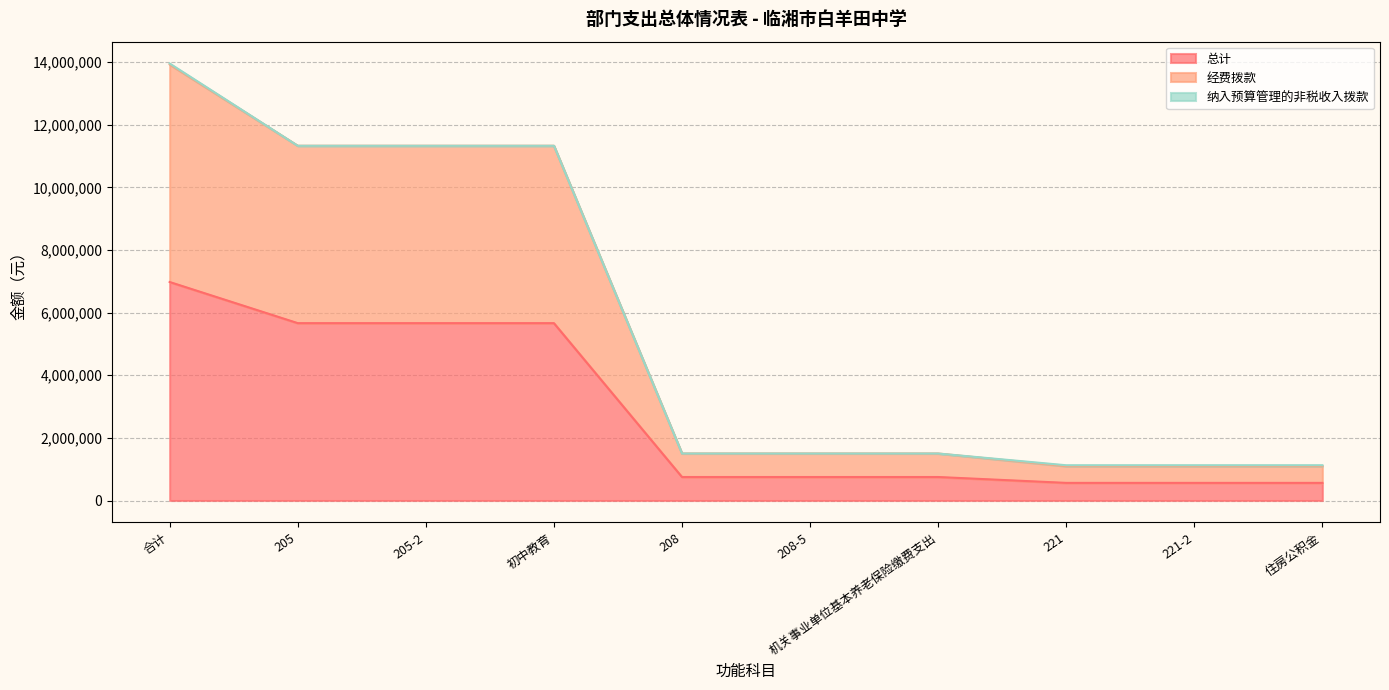

Which category has the lowest value across all series?

221